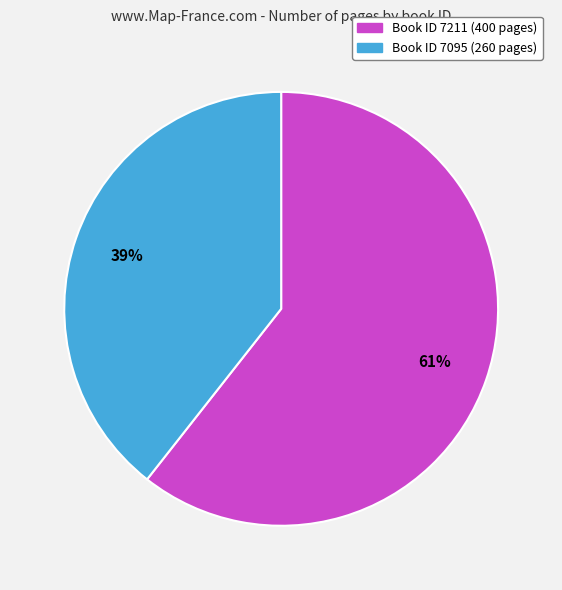

To the nearest percent, what is the average slice percentage?

50%